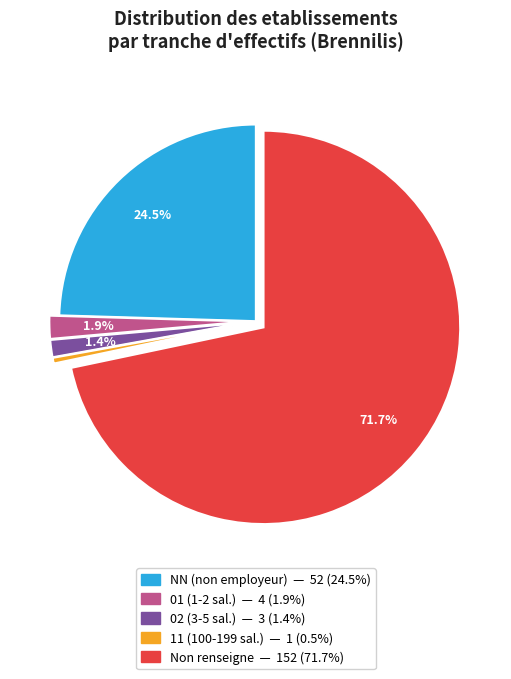

How many slices are in this pie chart?

5